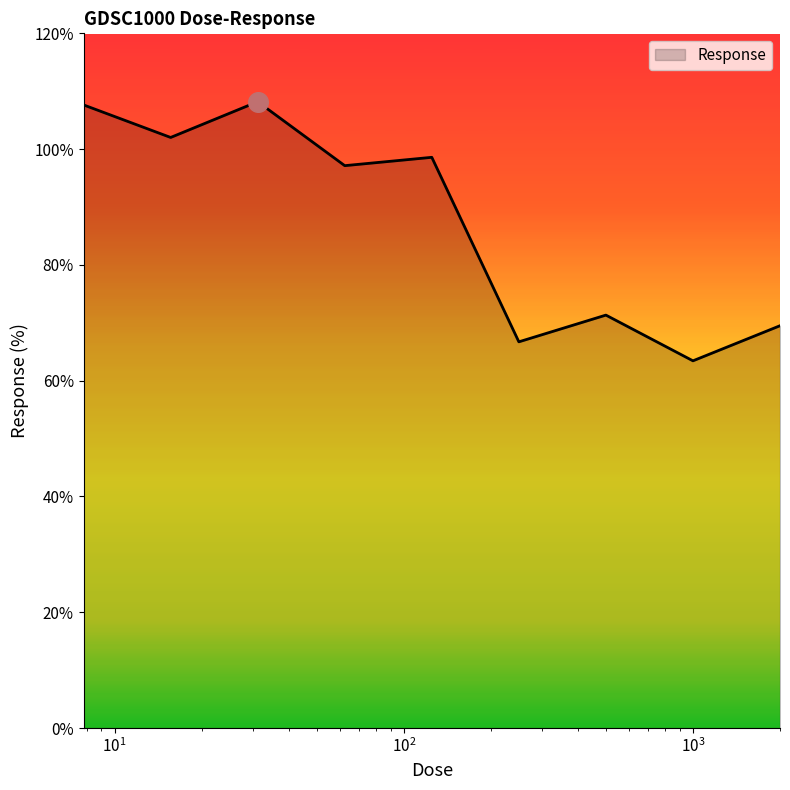

What is the smallest value displayed?

63.4